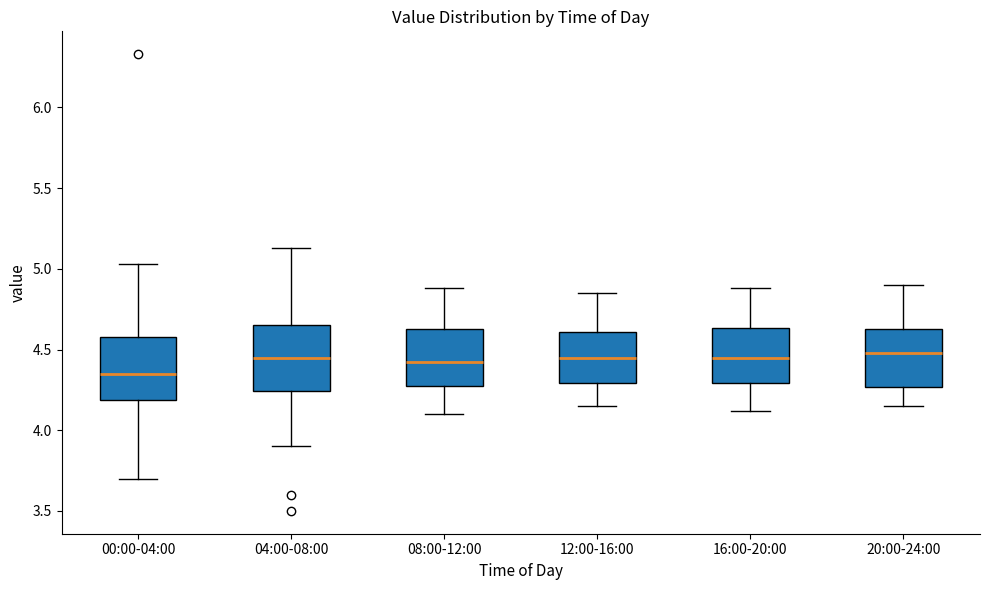

Where is the upper edge of the box for 16:00-20:00 on the y-axis? The values are not printed on the chart, so give them approximately, as read against the axis.

4.65